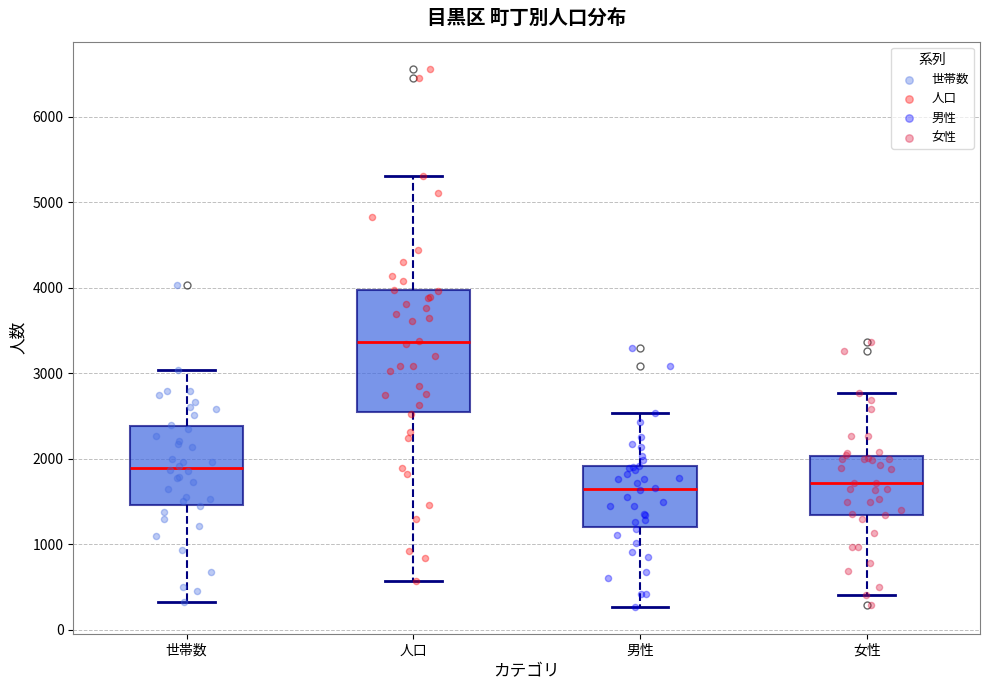

Reading left to right, transcribe this box plot: for each box, give where its median line is, the range the box spans, and where its two whiskers end, as read against the y-axis. The values are not printed on the chart, so give them approximately, as read against the axis.

世帯数: median 1900, box 1500 to 2400, whiskers 300 to 3000
人口: median 3400, box 2500 to 4000, whiskers 600 to 5300
男性: median 1600, box 1200 to 1900, whiskers 300 to 2500
女性: median 1700, box 1300 to 2000, whiskers 400 to 2800